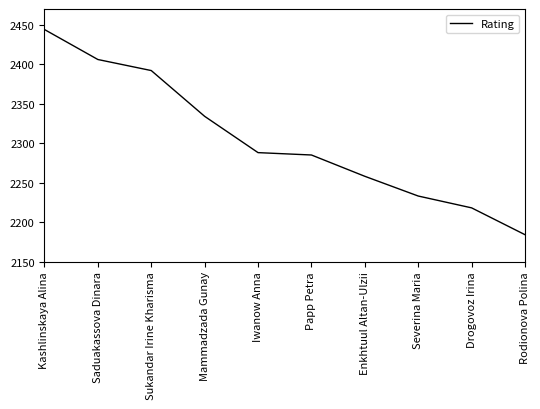

True or false: there are more than 0 points higher than both neighbors.

False